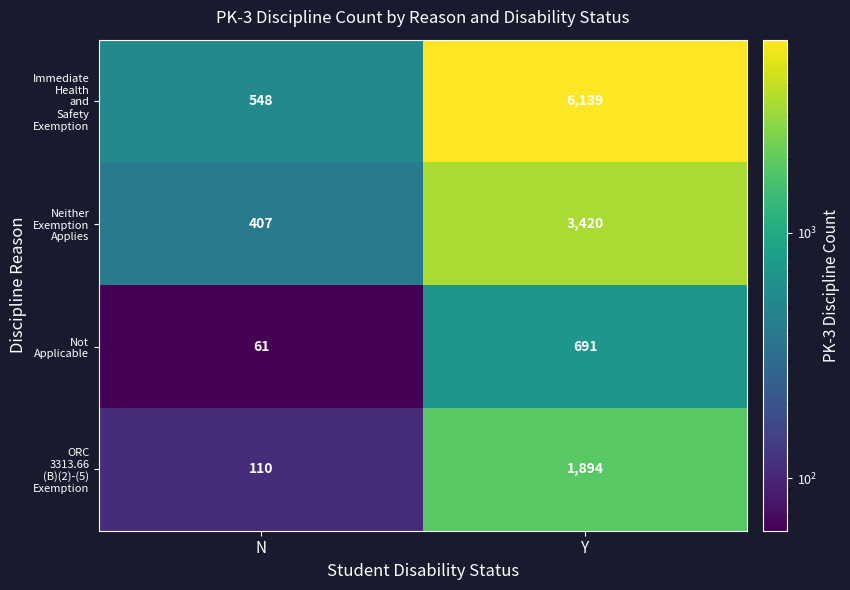

At which category is the sum across all series the highest?

Y